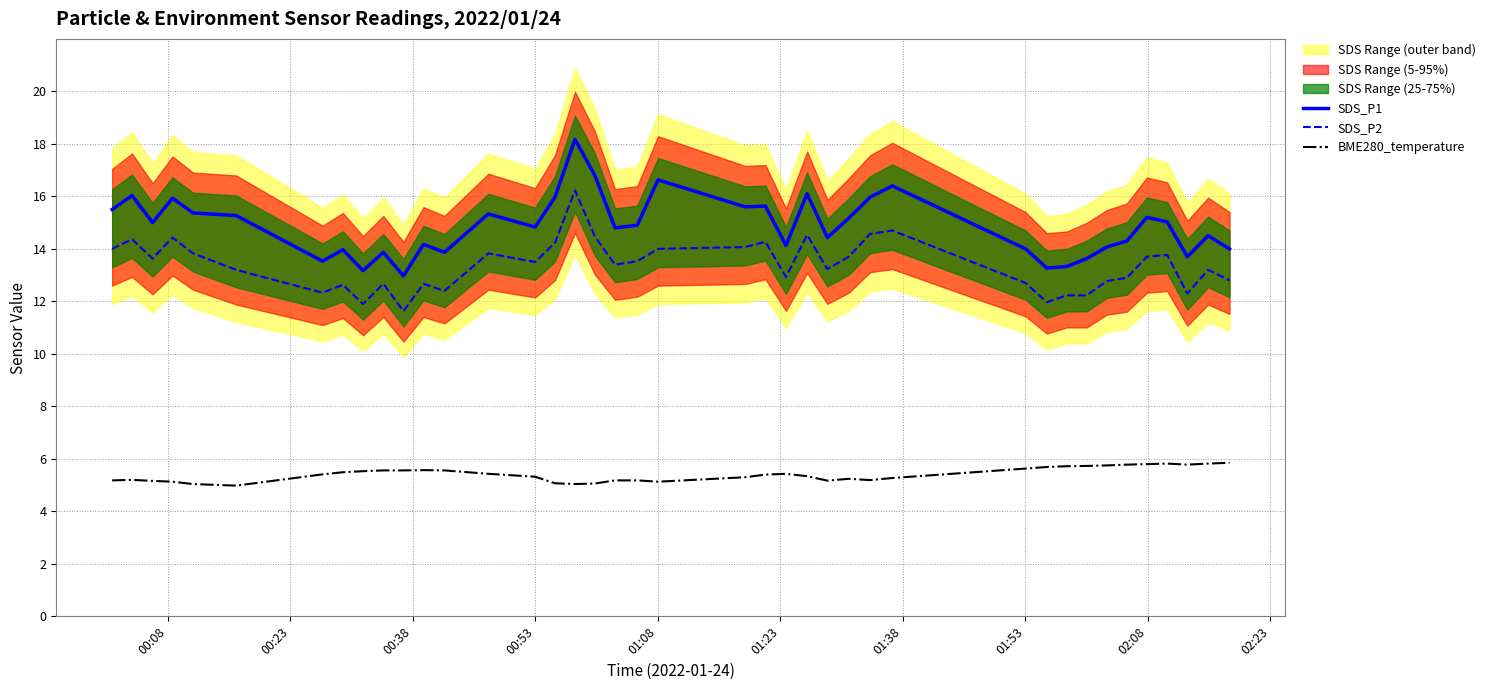

What is the lowest value of the BME280_temperature series?

5.0